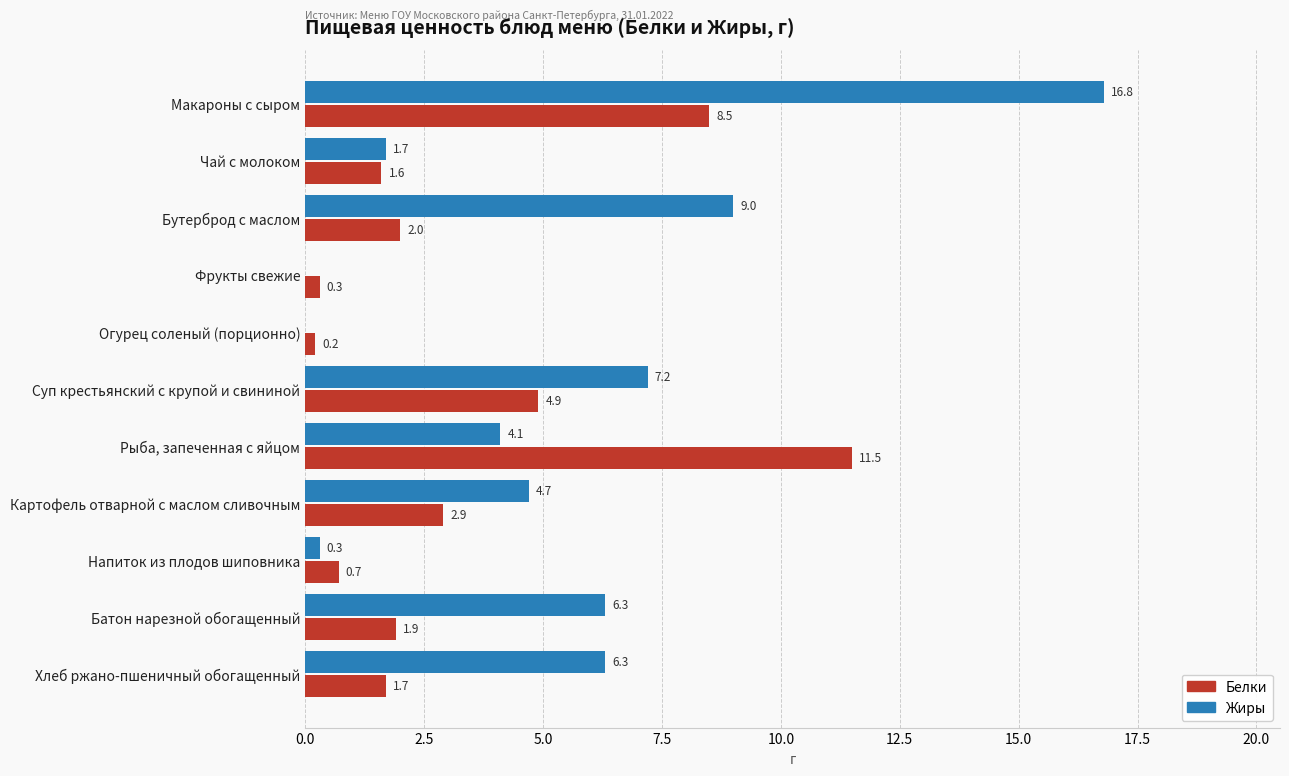

What is the sum of all Белки values?

36.2